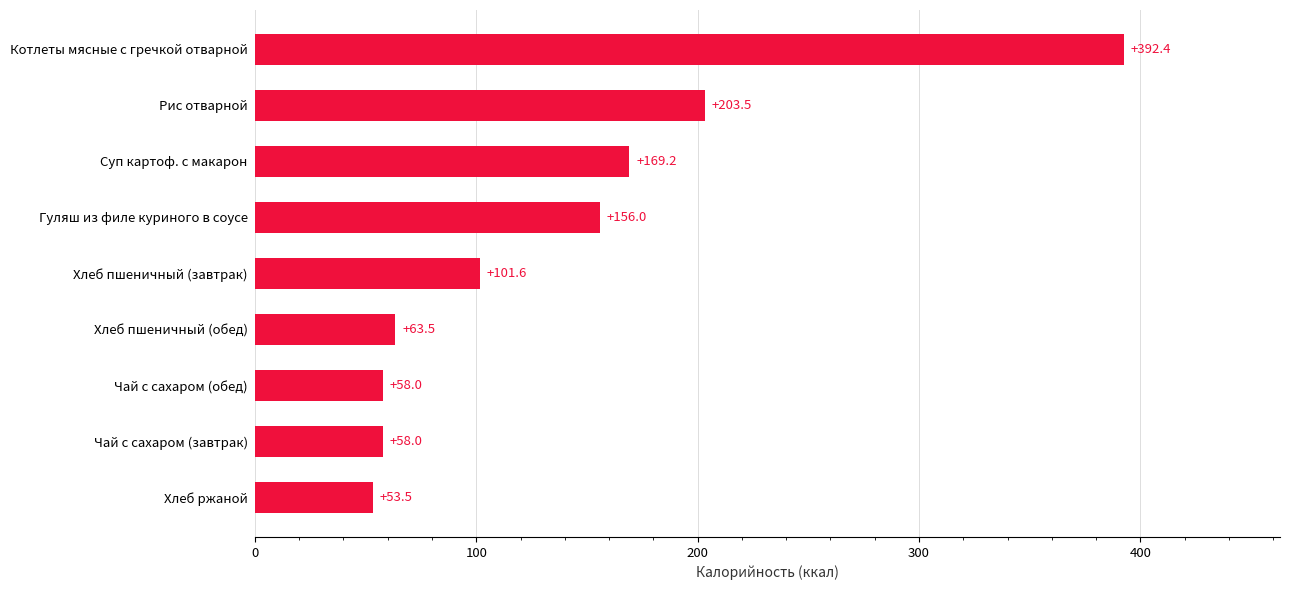

The value at Рис отварной is 272.4. True or false?

False